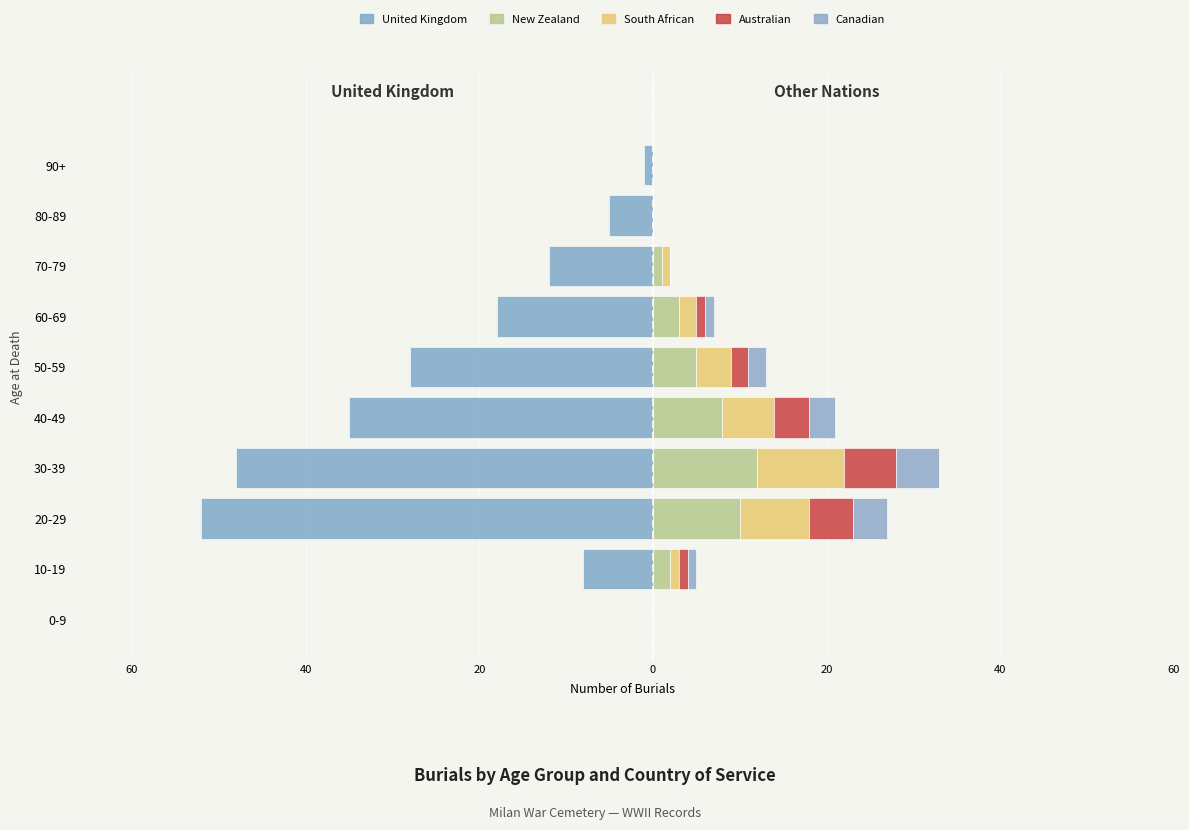

At 40-49, list the series in order from largest to smallest.

New Zealand, South African, Australian, Canadian, United Kingdom